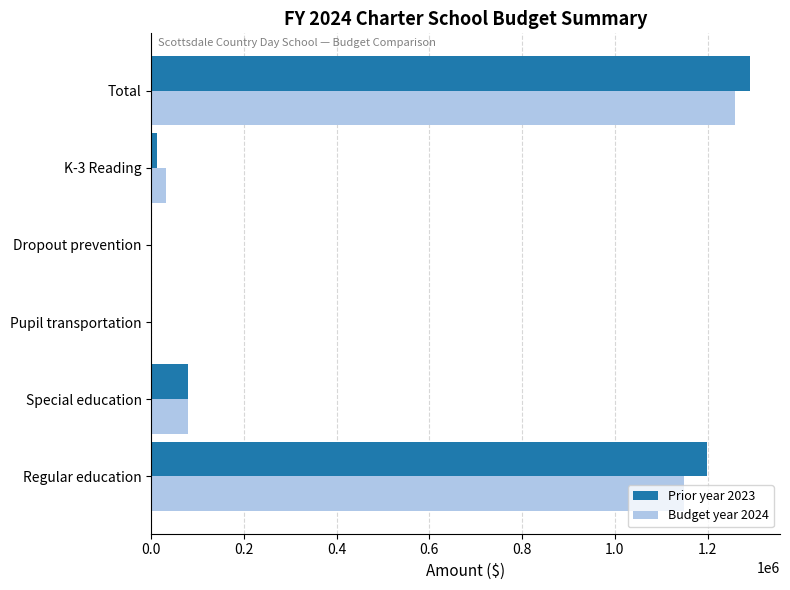

Which series changed the most between Regular education and Pupil transportation?

Prior year 2023